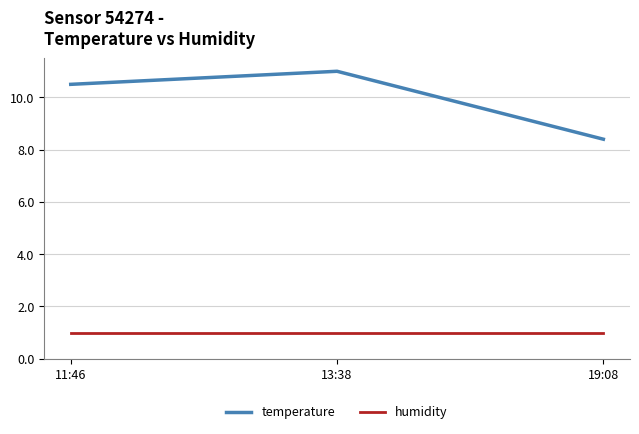

What is the difference between the highest and lowest values at 13:38?

10.0